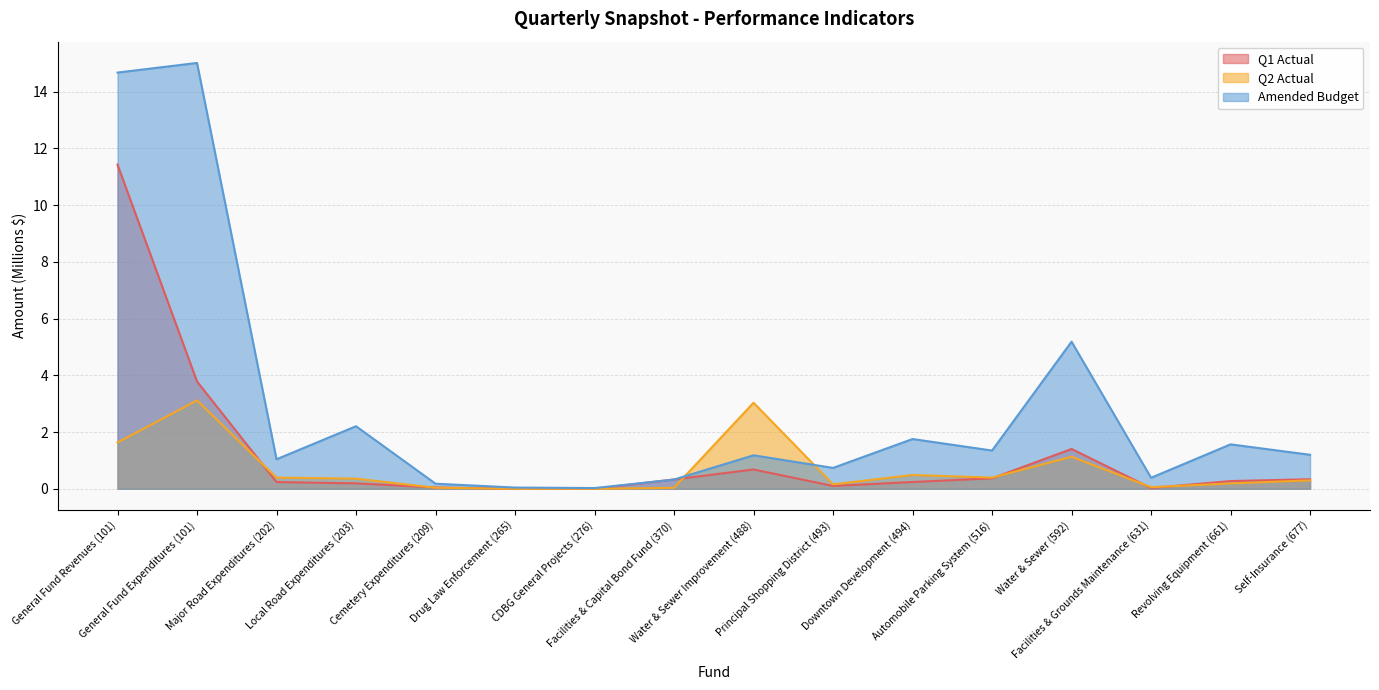

At which label does Q2 Actual reach its peak?

General Fund Expenditures (101)